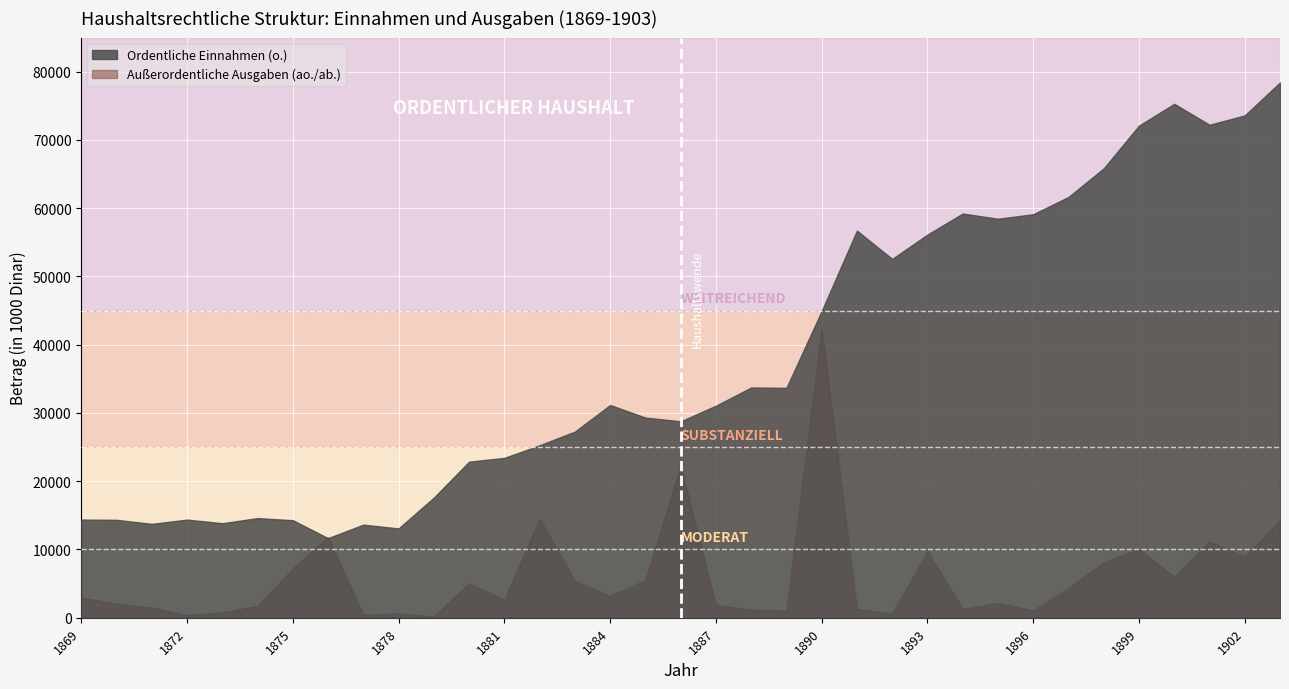

Which has a higher value, 1898 or 1877?

1898